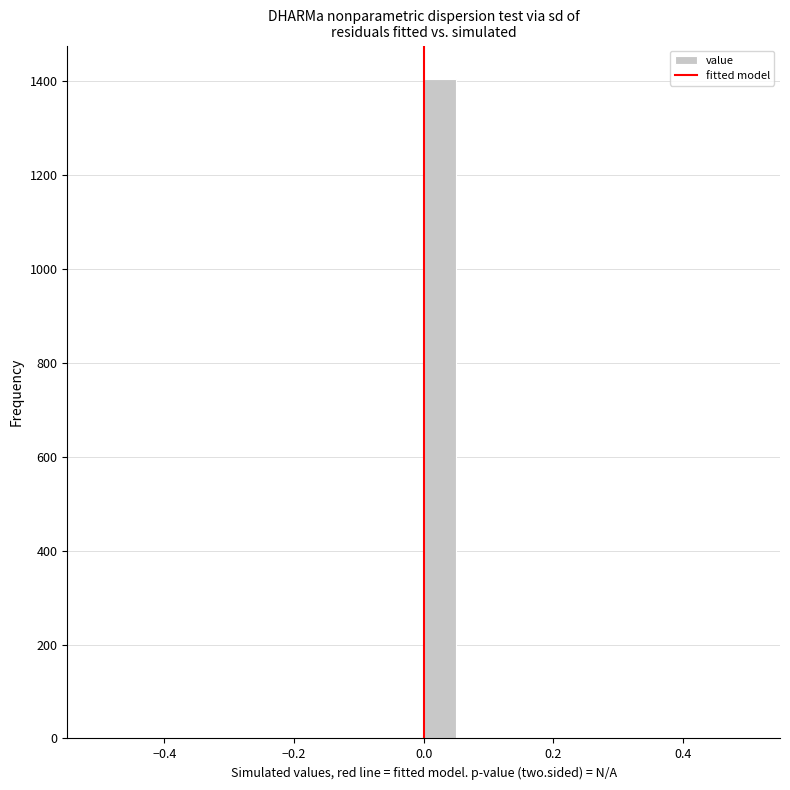

Read against the x-axis, roughly where is the centre of the tallest bar?

0.02